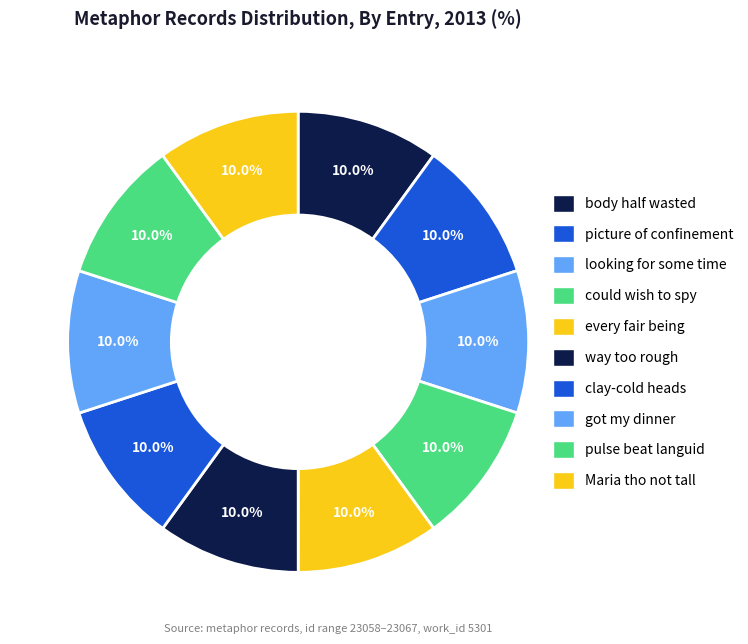

Approximately how many times larger is the value at Maria tho not tall compared to got my dinner?

1.0